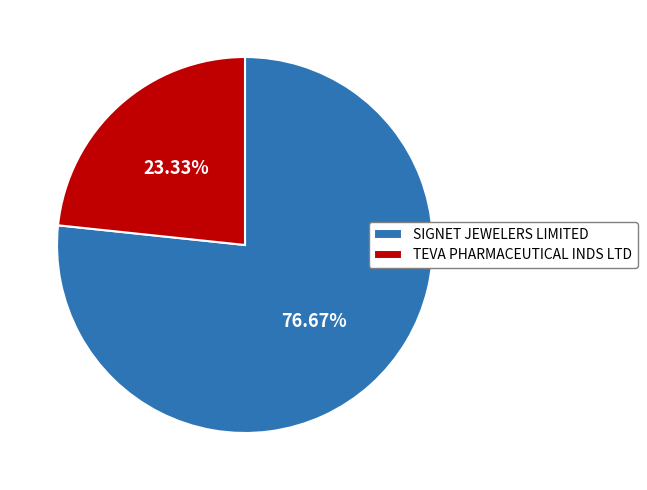

Approximately how many times larger is the value at TEVA PHARMACEUTICAL INDS LTD compared to SIGNET JEWELERS LIMITED?

0.3